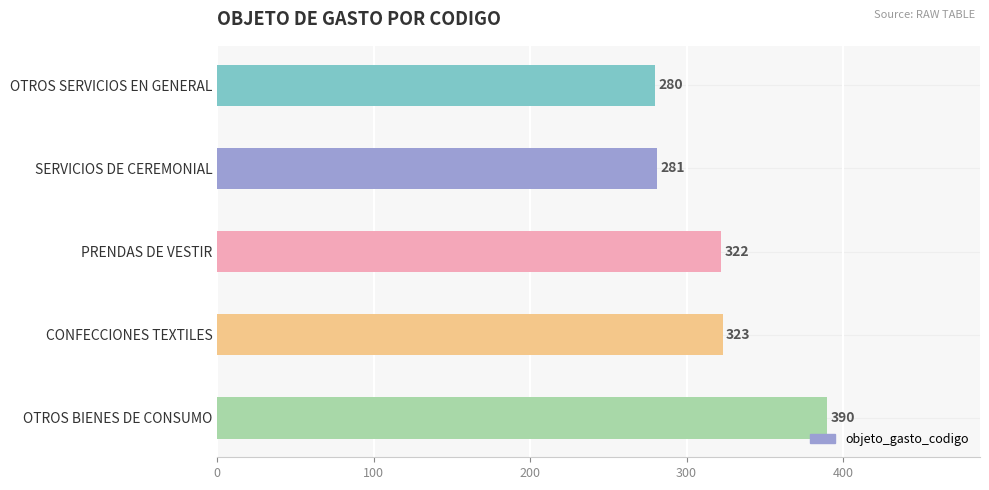

Which label corresponds to the largest value in the chart?

OTROS BIENES DE CONSUMO